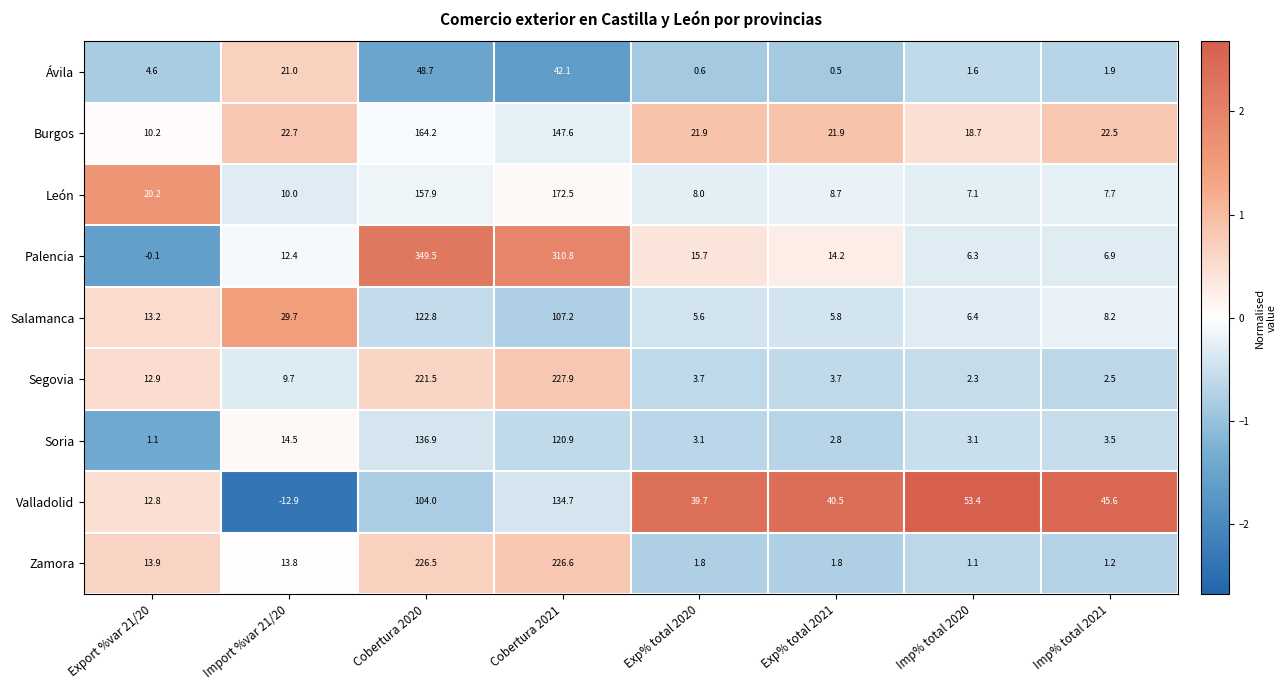

List the labels in order of Valladolid value, largest first.

Cobertura 2021, Cobertura 2020, Imp% total 2020, Imp% total 2021, Exp% total 2021, Exp% total 2020, Export %var 21/20, Import %var 21/20